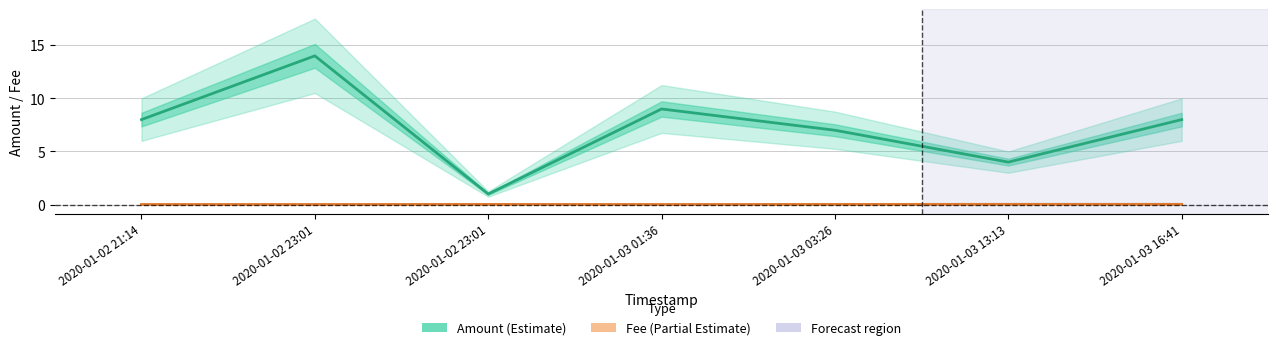

Which has a higher value, 2020-01-03 16:41 or 2020-01-02 23:01?

2020-01-03 16:41